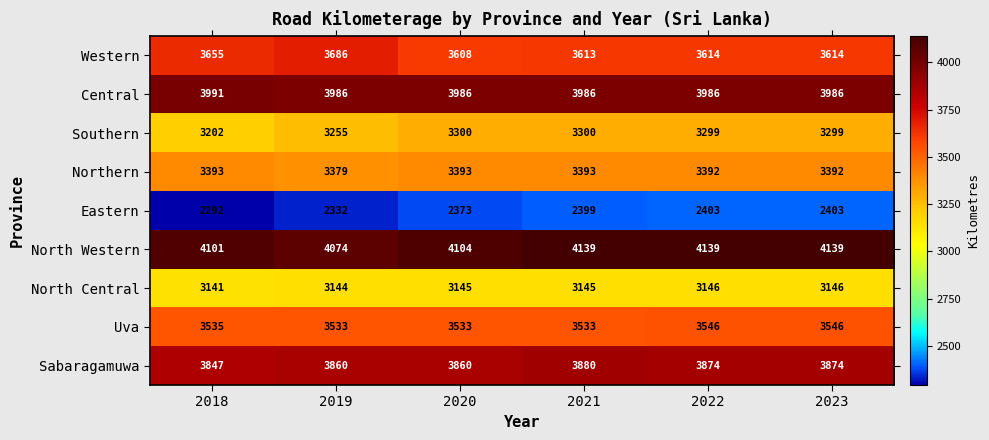

Rank the series at 2018 from lowest to highest value.

Eastern, North Central, Southern, Northern, Uva, Western, Sabaragamuwa, Central, North Western